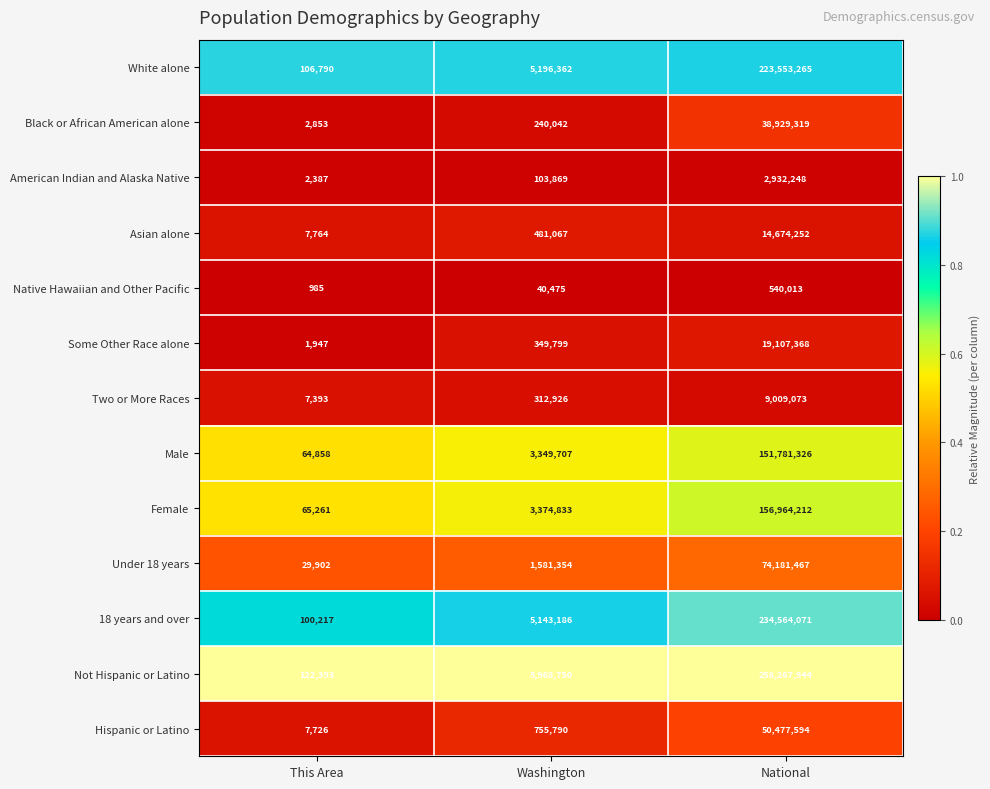

The value of Hispanic or Latino at Washington is 1215740. True or false?

False